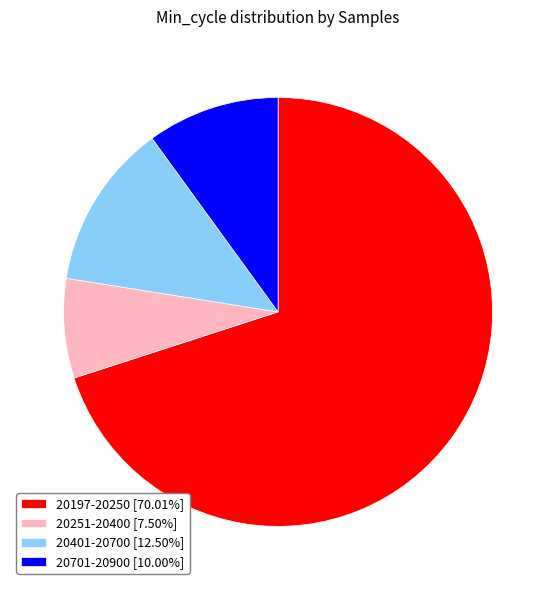

Approximately how many times larger is the value at 20197-20250 [70.01%] compared to 20701-20900 [10.00%]?

7.0